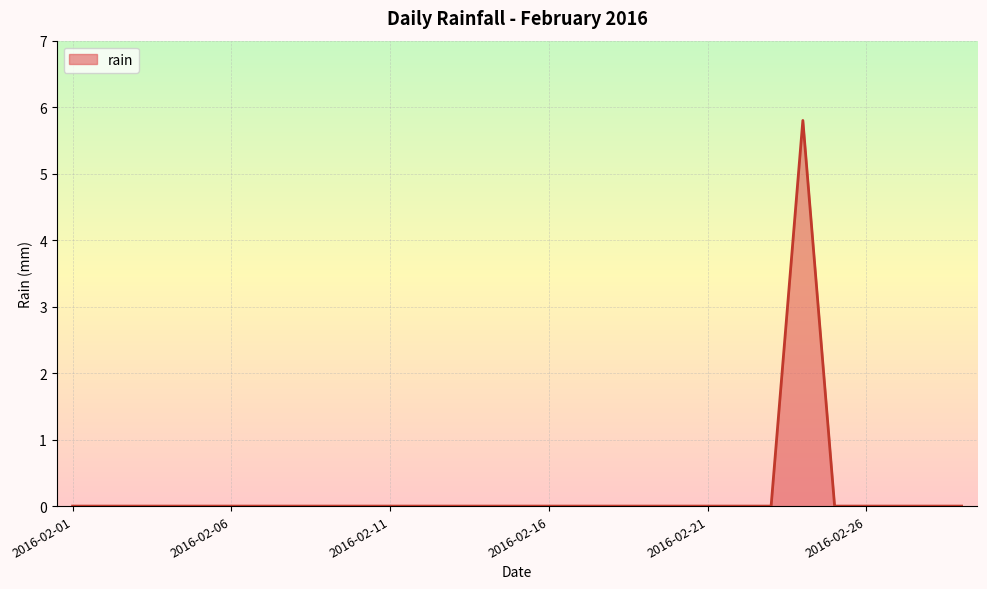

What is the greatest value displayed?

5.8